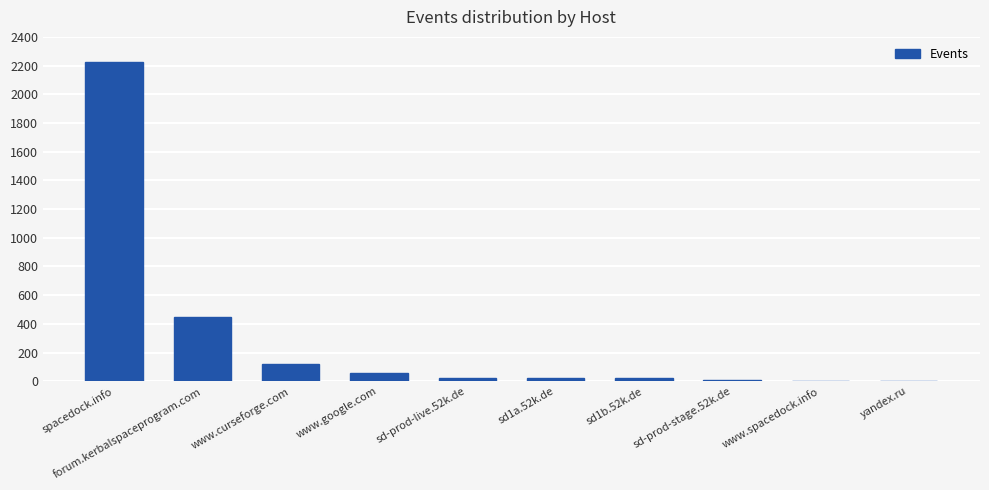

Is it true that the value at www.curseforge.com is 118?

True